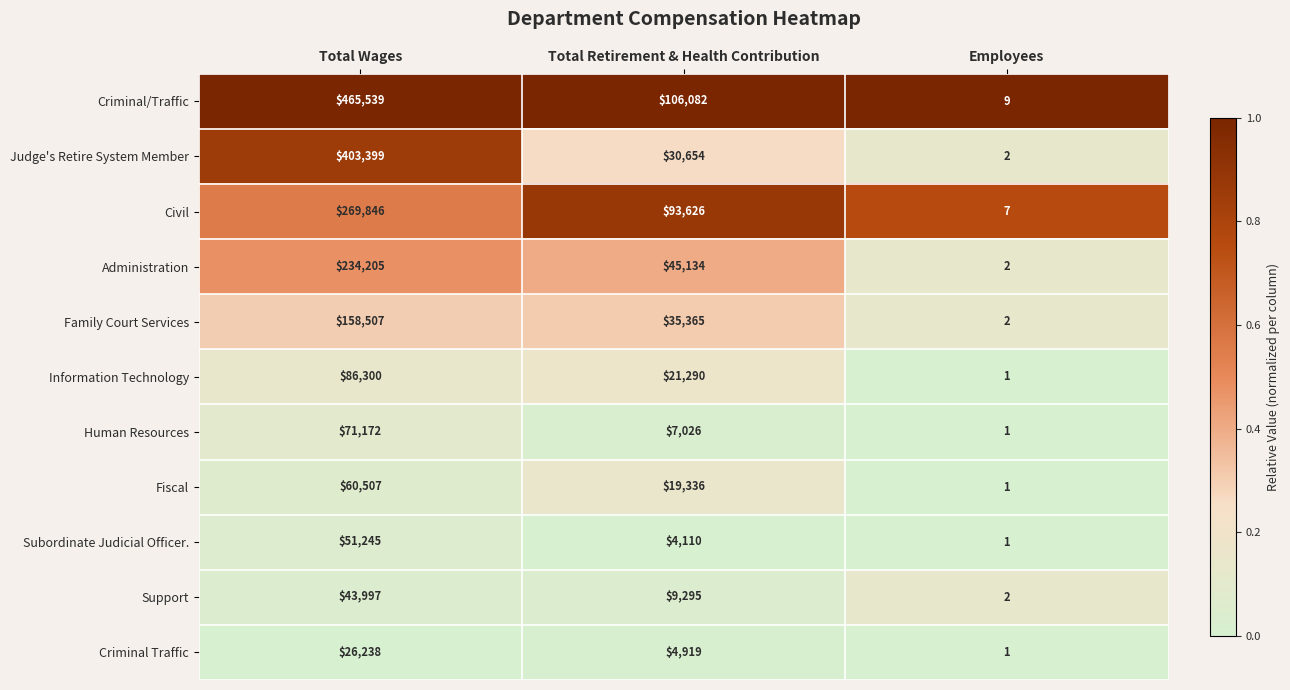

What is the sum of all Fiscal values?

79844